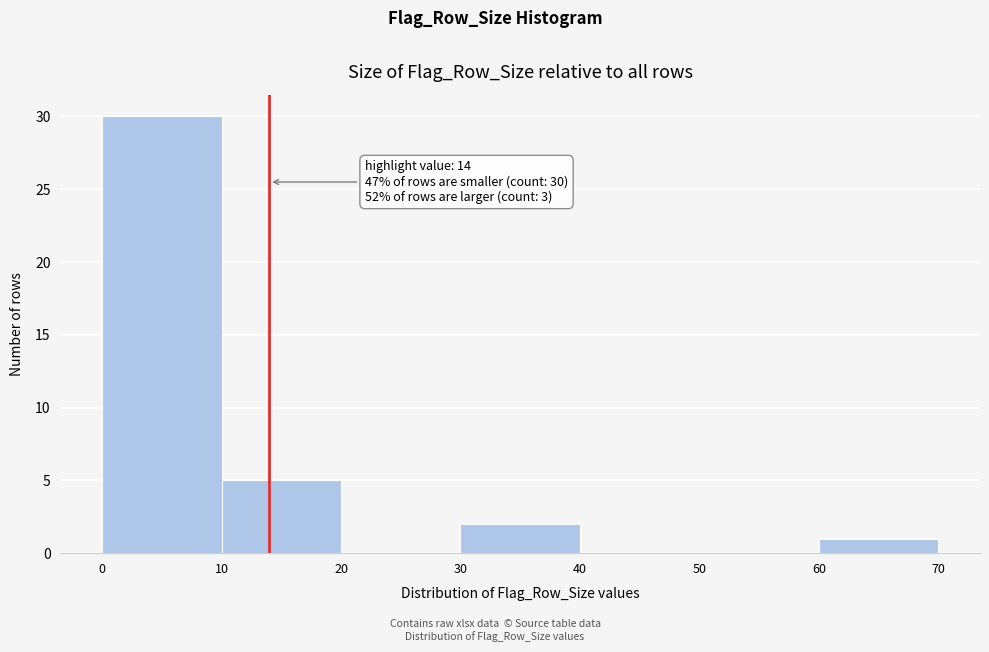

Over which range of the x-axis is the bar tallest?

0 to 10